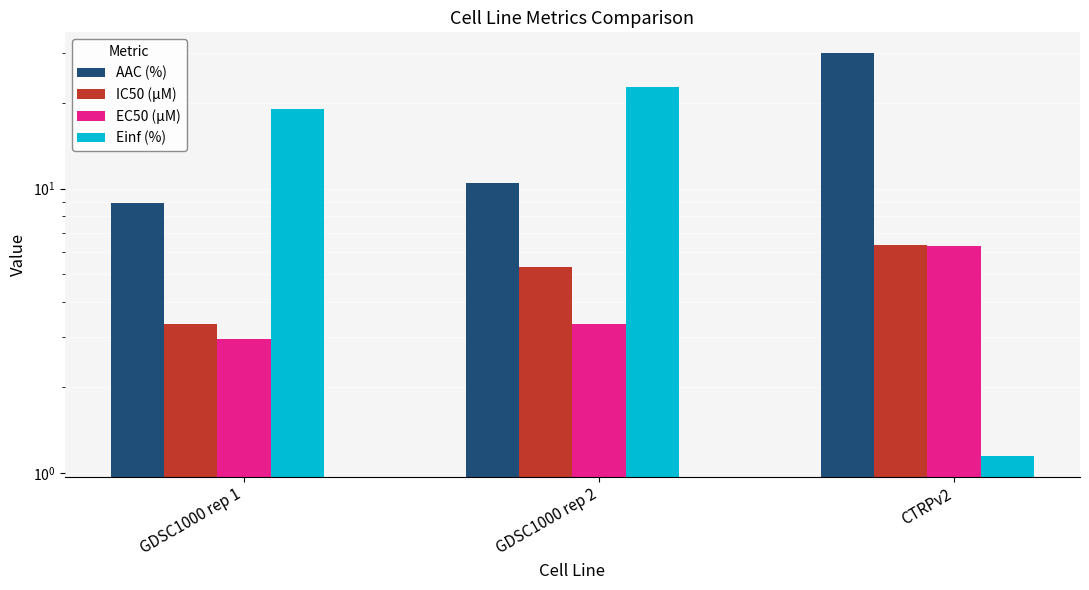

What is the approximate value of EC50 (µM) at CTRPv2?

6.3